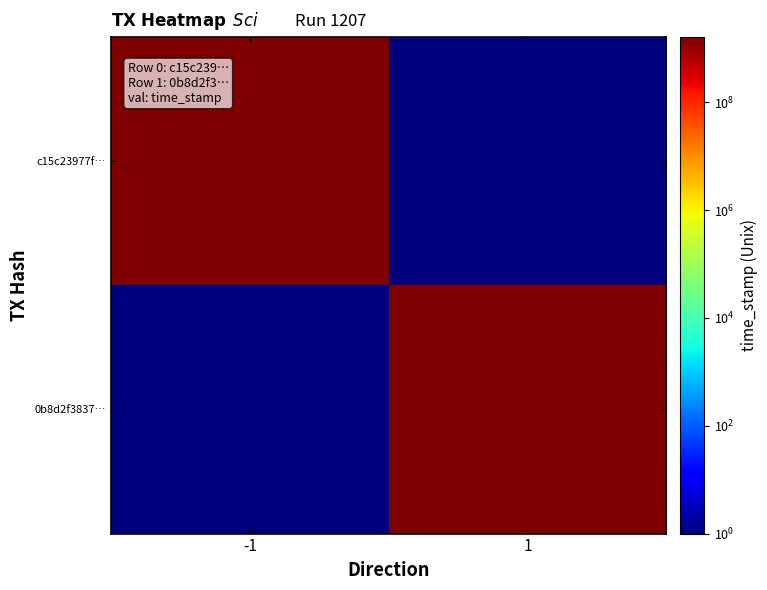

Between 1 and -1, which is larger?

-1